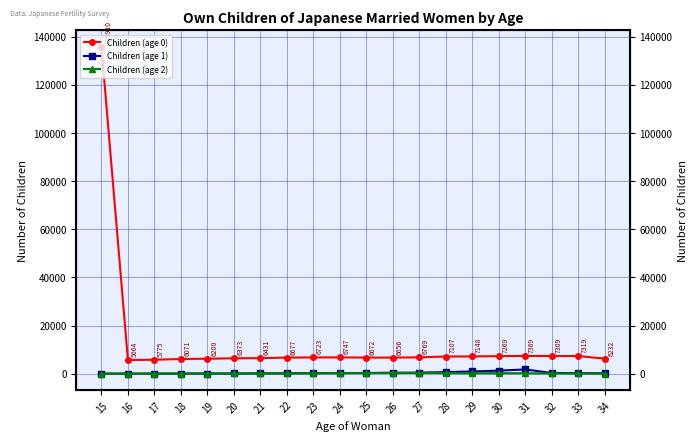

Rank the categories by Children (age 2) value from highest to lowest.

26, 27, 25, 28, 24, 30, 29, 23, 31, 22, 32, 21, 20, 33, 34, 19, 18, 17, 15, 16